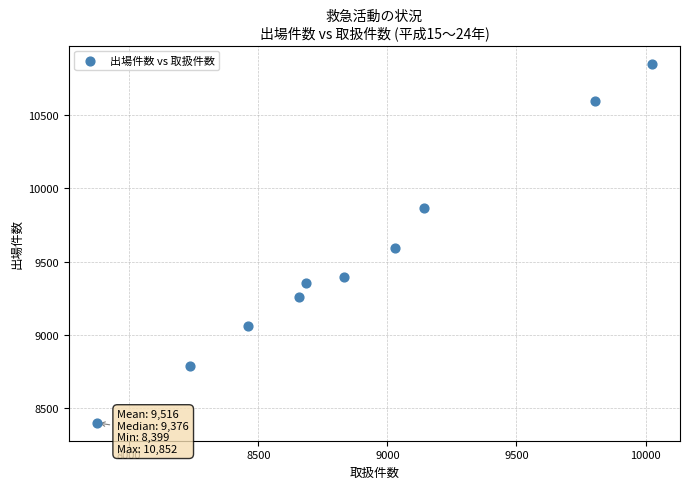

What is the range of X values (max minus min)?

2152